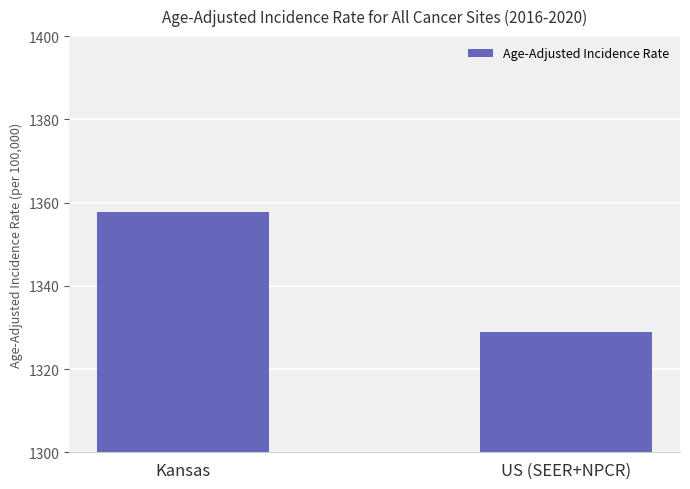

Which category has the lowest value across all series?

US (SEER+NPCR)